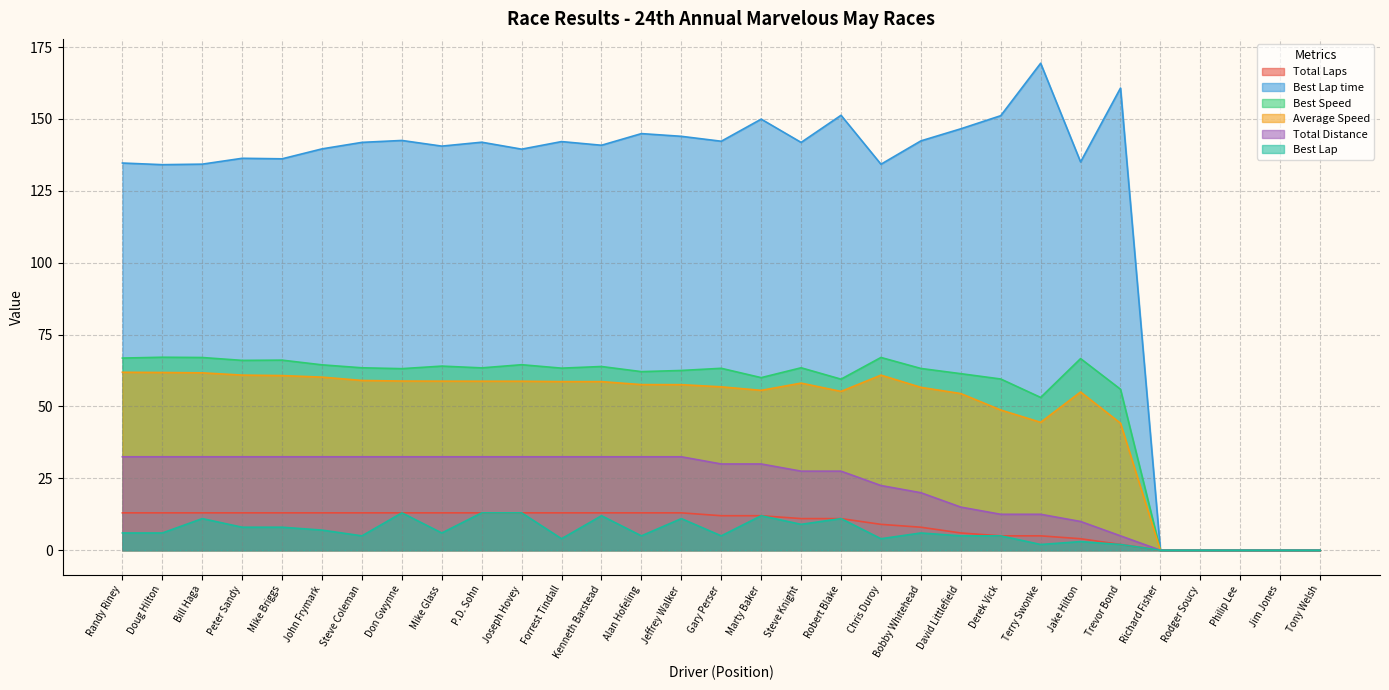

What is the value of the Average Speed point at the 13th from the left?

58.6